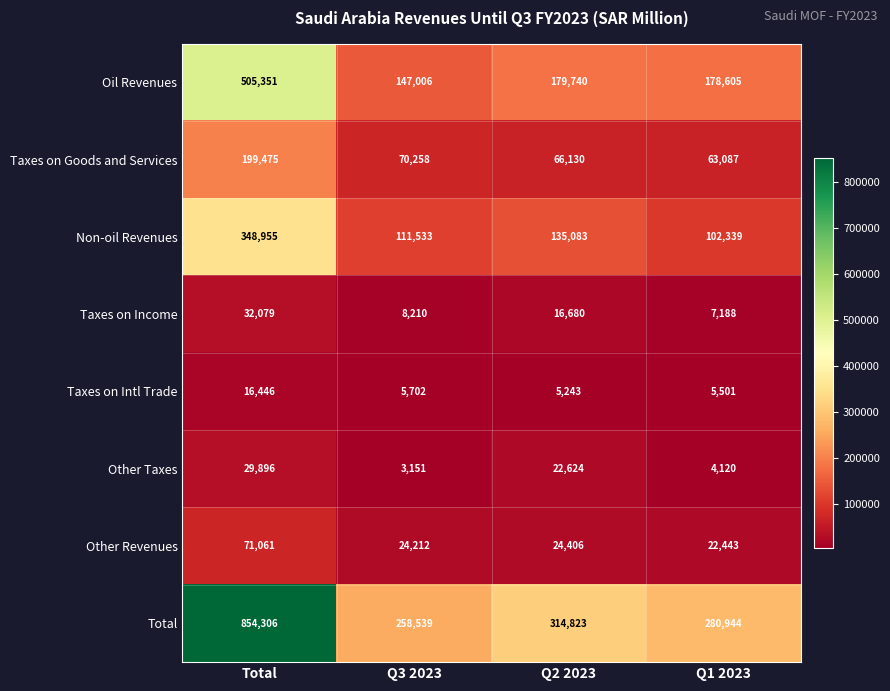

Is it true that Other Revenues equals 71061 at Total?

True